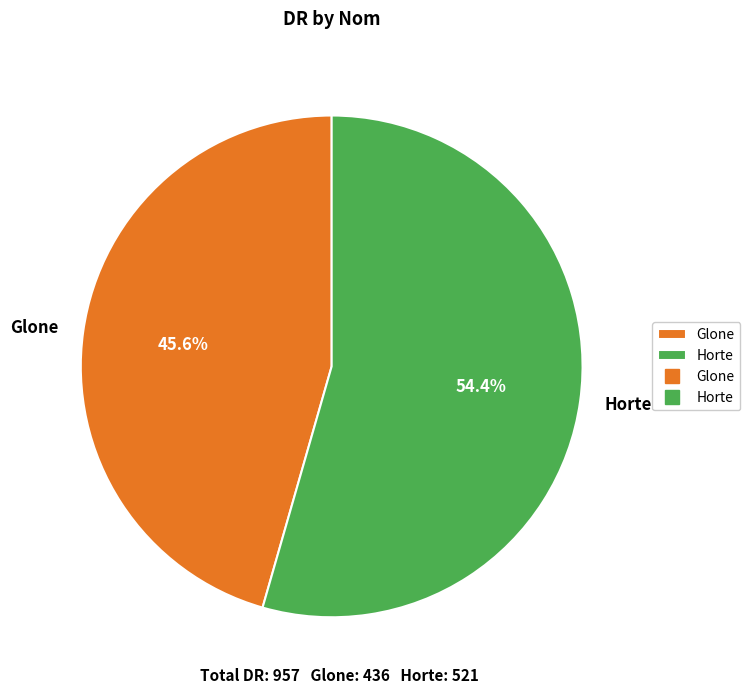

Which category has the biggest portion of the pie?

Horte